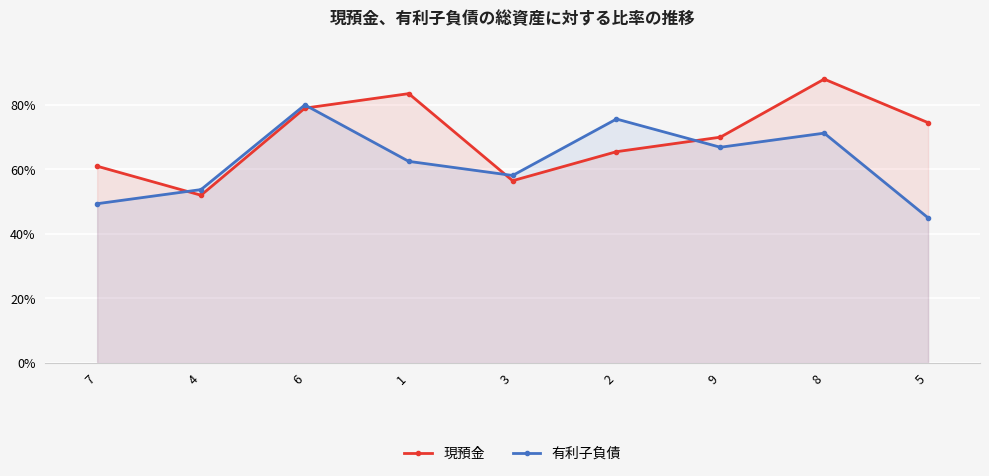

True or false: 有利子負債 has more than 0 interior local peaks.

True